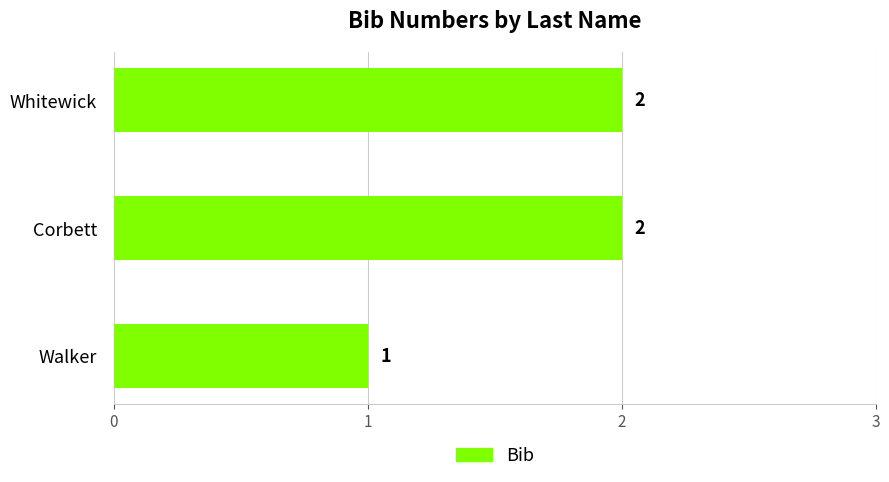

The chart shows a value of 1 at Walker. True or false?

True